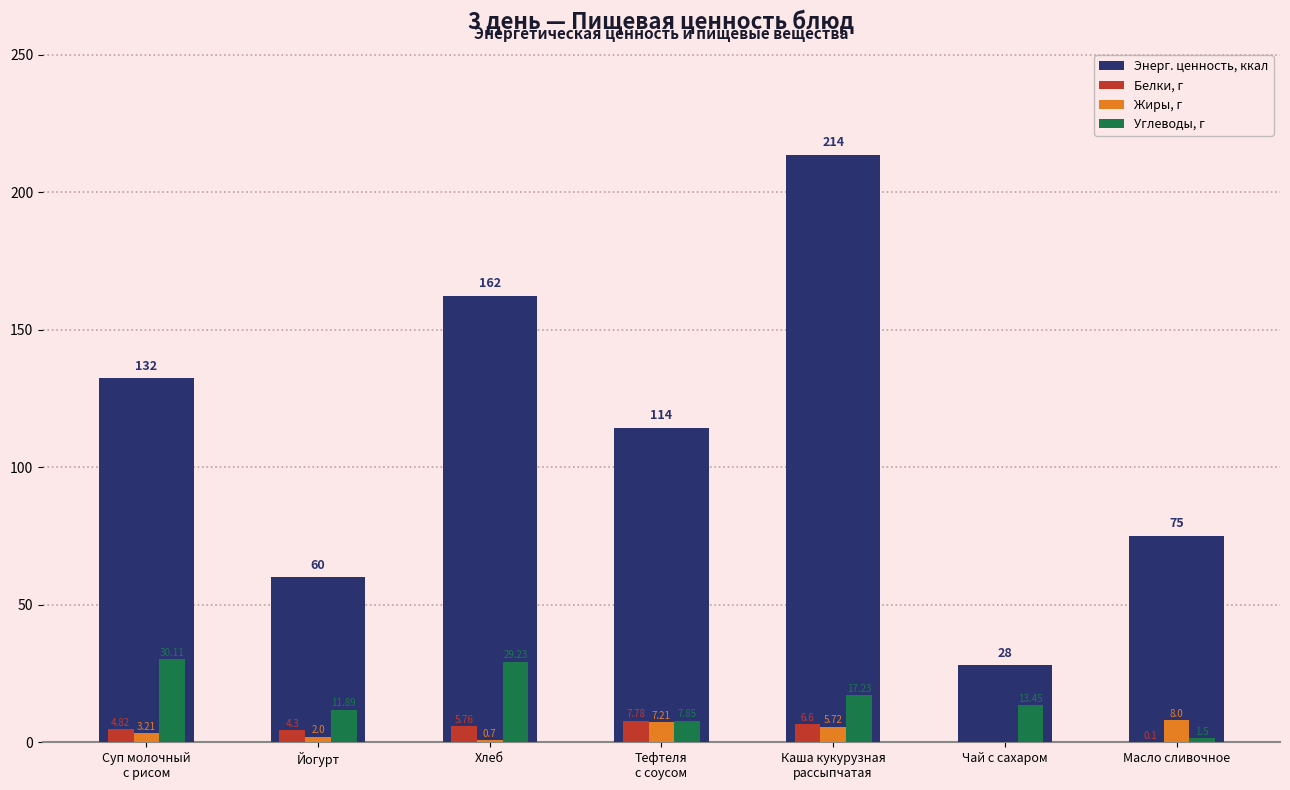

Which label corresponds to the largest value in the chart?

Каша кукурузная
рассыпчатая